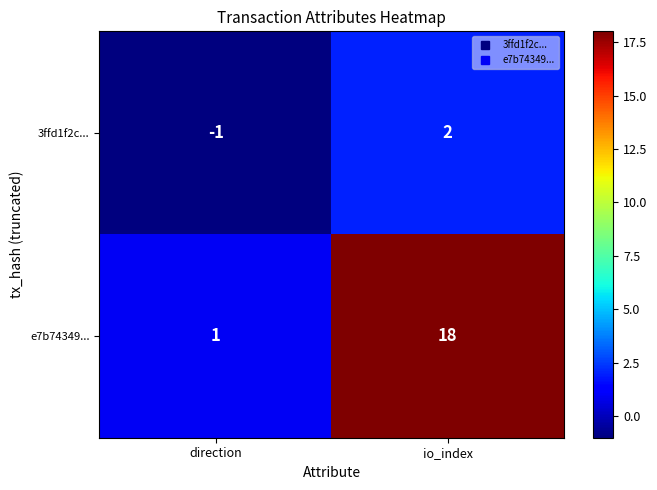

What is the sum of all e7b74349... values?

19